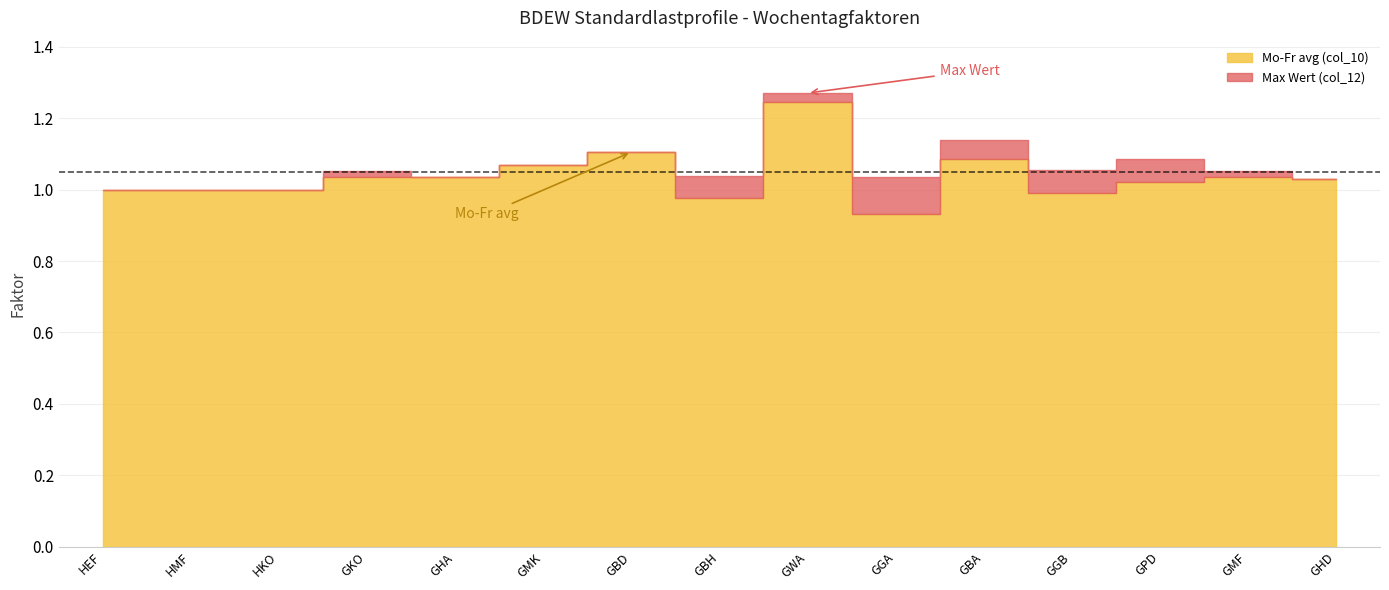

What are all the series names shown in the legend?

Mo-Fr avg (col_10), Max Wert (col_12)